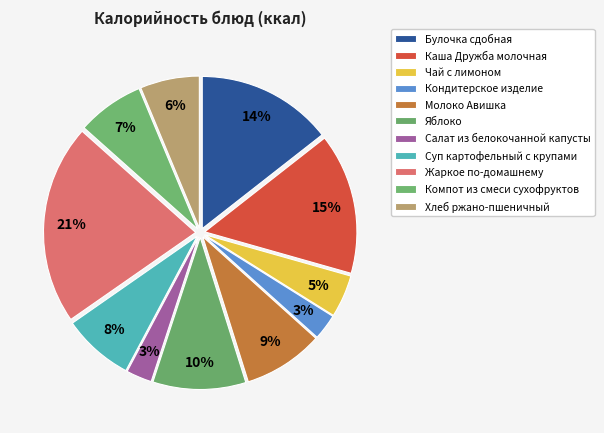

What portion of the pie excludes Яблоко?

90.1%